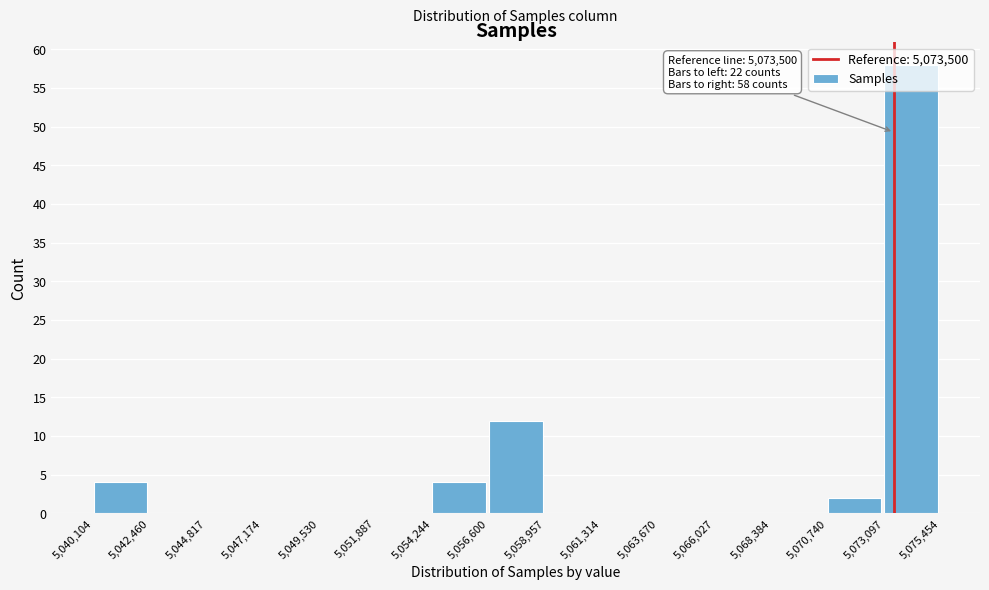

Which range on the x-axis has the tallest bar?

5,073,097 to 5,075,454